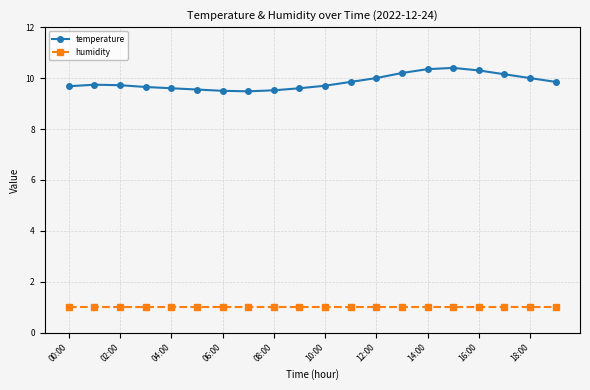

Count the number of categories in the chart.

20